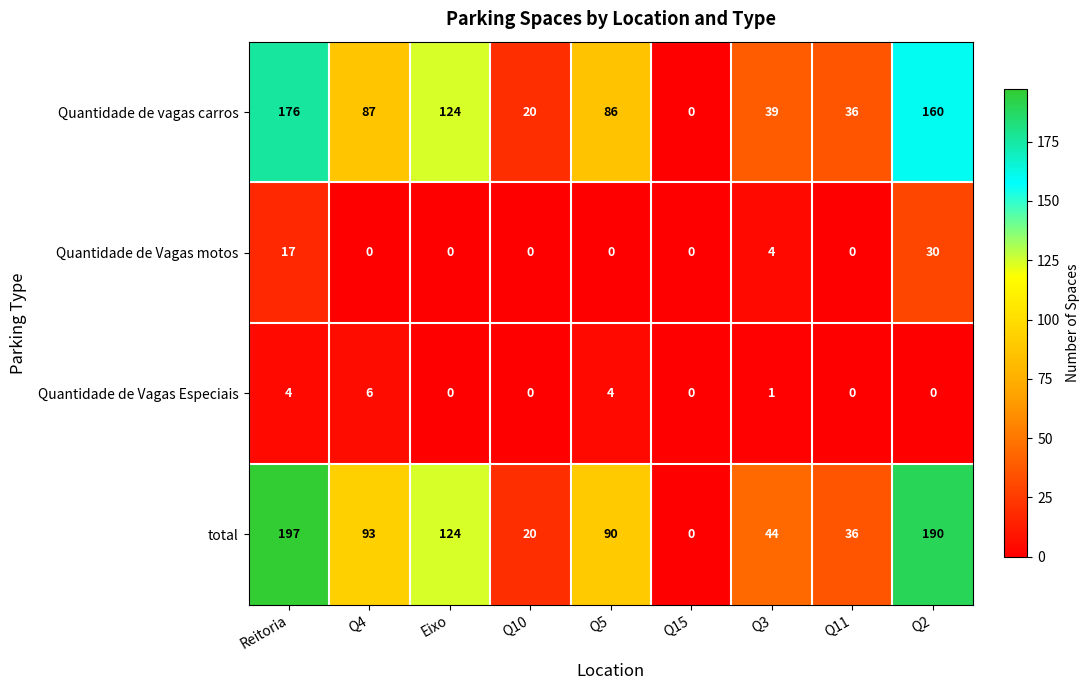

What is the spread (max minus min) of values at Q5?

90